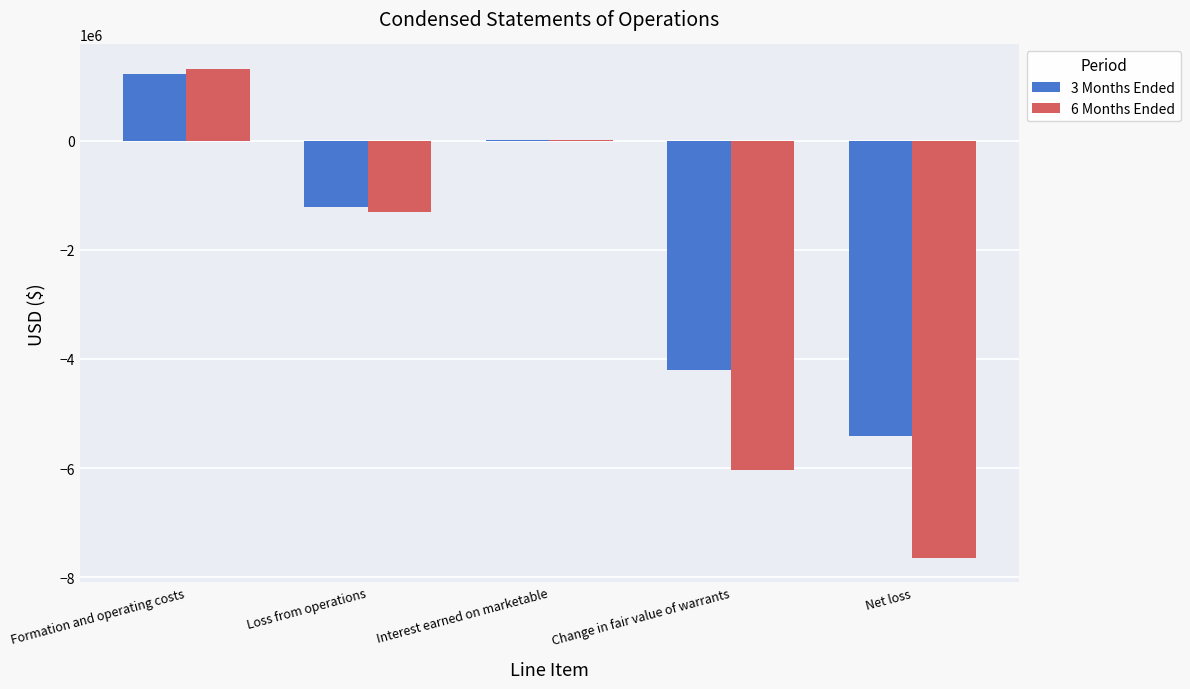

Between Change in fair value of warrants and Net loss, which series saw the biggest shift?

6 Months Ended